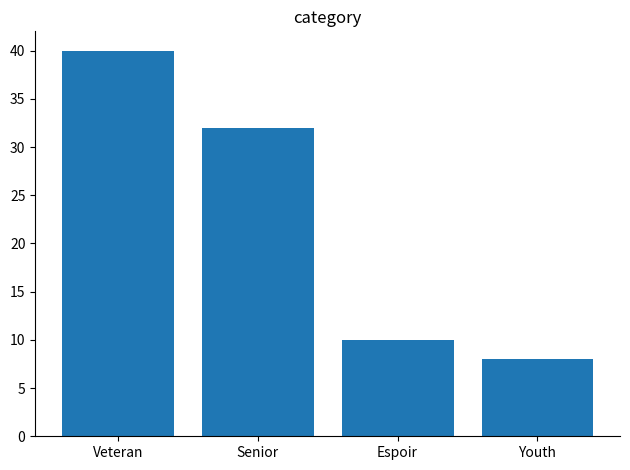

Read the value at Youth, to the nearest 10.

10